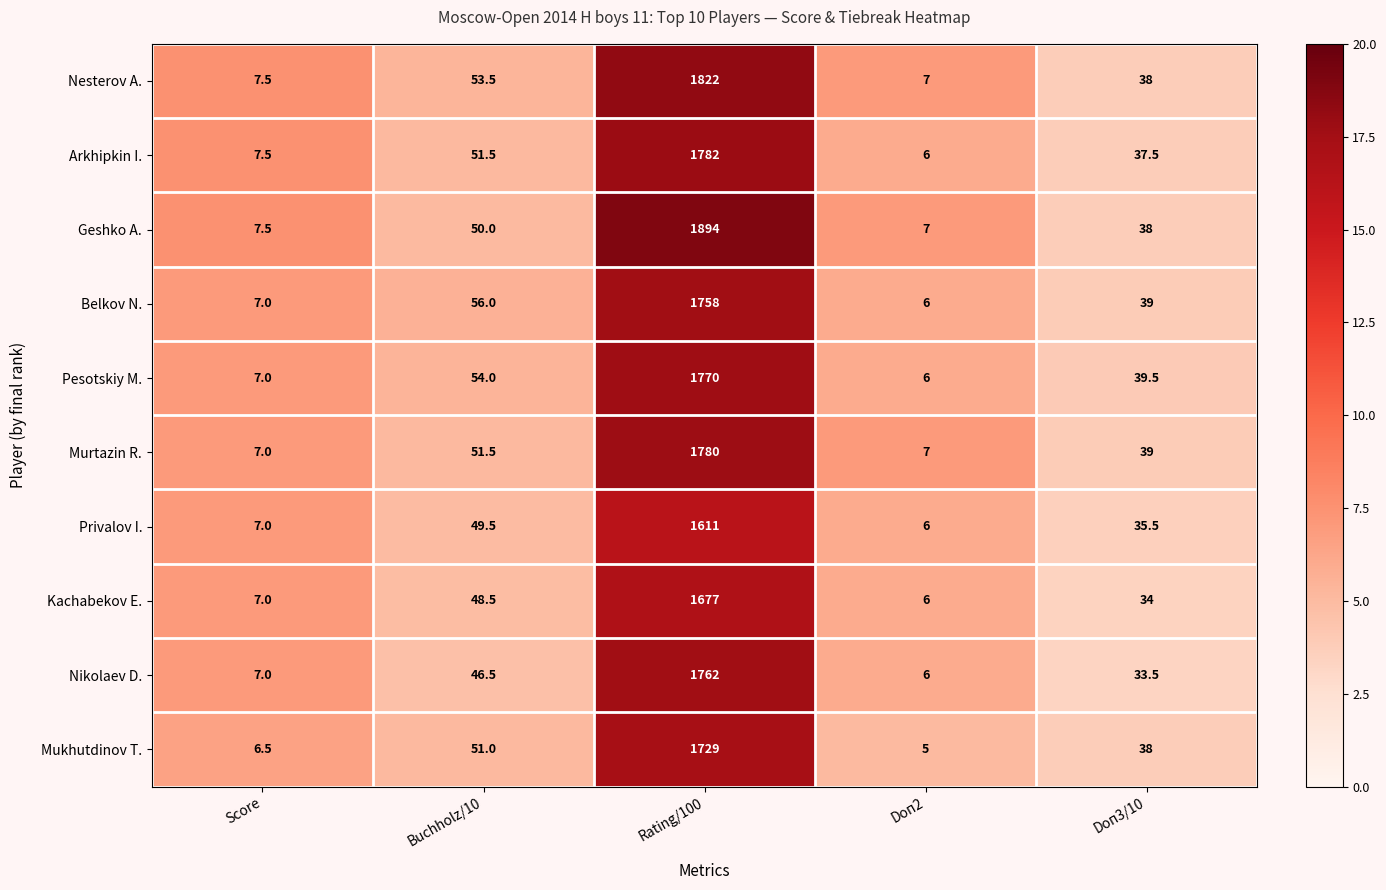

What is the maximum value shown in the chart?

1894.0